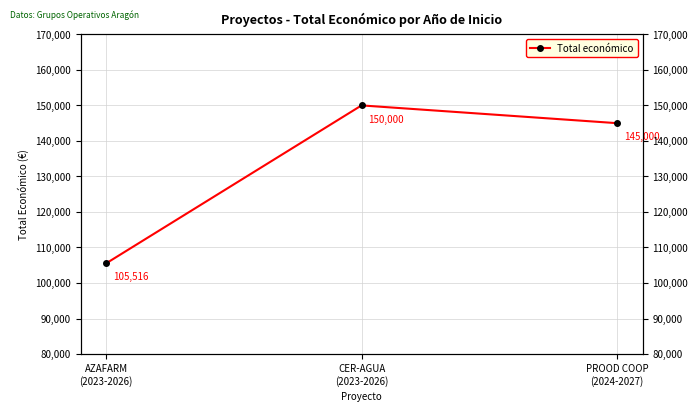

Reading left to right, what are all the values shown in this chart?

AZAFARM
(2023-2026)=105516	CER-AGUA
(2023-2026)=150000	PROOD COOP
(2024-2027)=145000